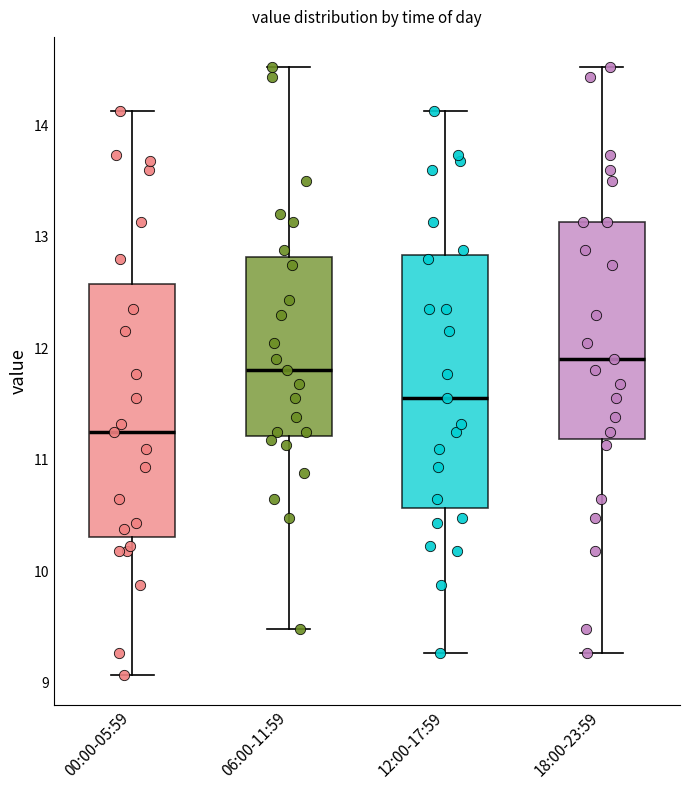

Which box has the lowest median line?

00:00-05:59